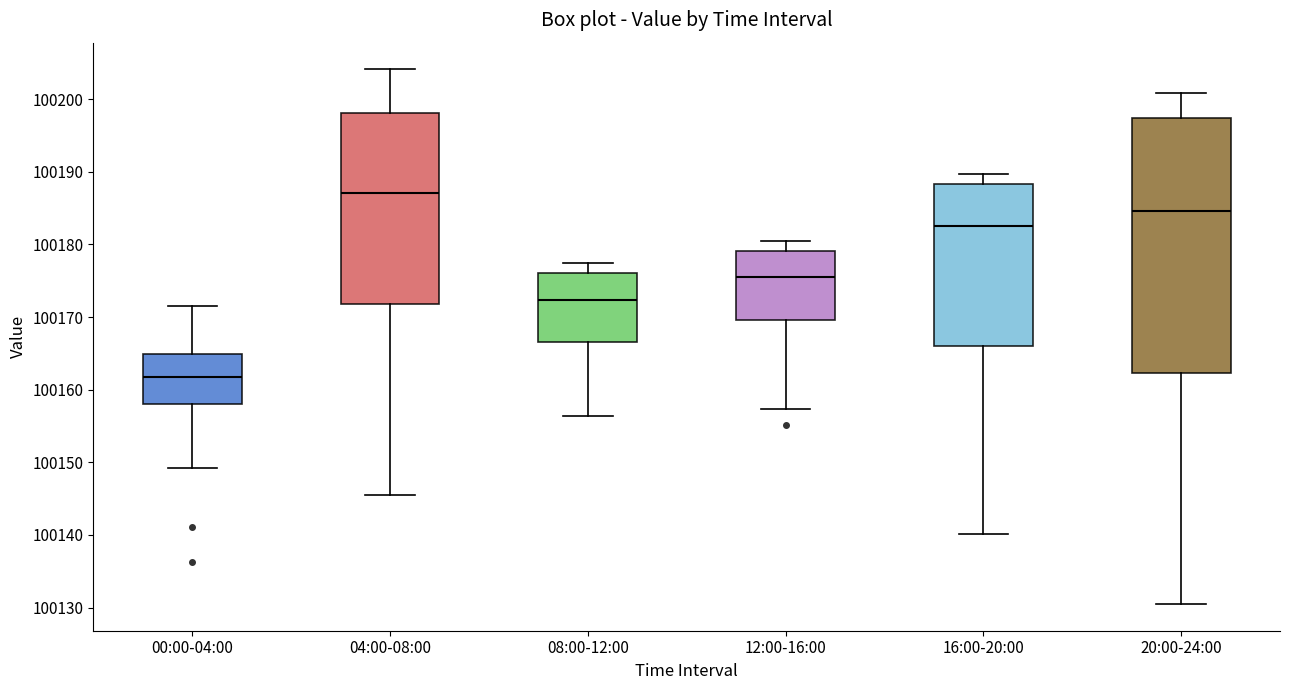

Reading left to right, read every box against the y-axis: the position of its median line, the range the box covers, and the ends of its whiskers. The values are not printed on the chart, so give them approximately, as read against the axis.

00:00-04:00: median 100162, box 100158 to 100165, whiskers 100149 to 100172
04:00-08:00: median 100187, box 100172 to 100198, whiskers 100146 to 100204
08:00-12:00: median 100172, box 100167 to 100176, whiskers 100156 to 100177
12:00-16:00: median 100176, box 100170 to 100179, whiskers 100157 to 100181
16:00-20:00: median 100183, box 100166 to 100188, whiskers 100140 to 100190
20:00-24:00: median 100185, box 100162 to 100197, whiskers 100131 to 100201